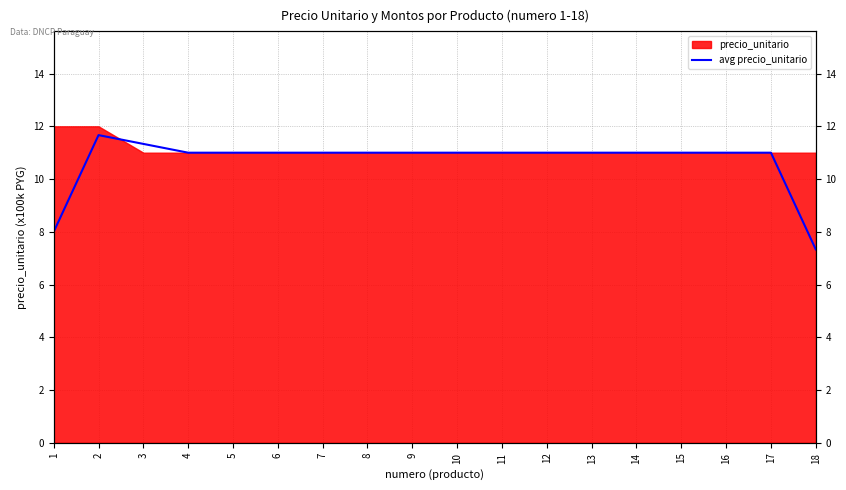

Reading left to right, transcribe all the data shown in this chart.

8.0	11.7	11.3	11.0	11.0	11.0	11.0	11.0	11.0	11.0	11.0	11.0	11.0	11.0	11.0	11.0	11.0	7.3